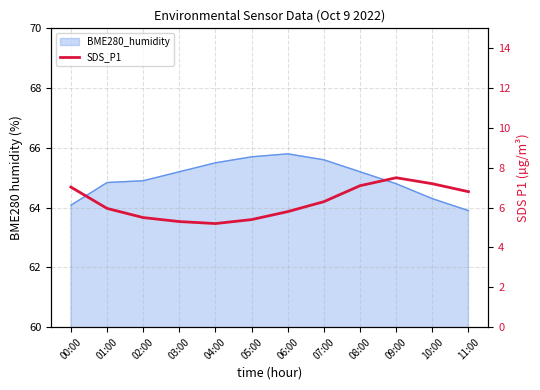

What is the label of the 2nd point from the left?

01:00